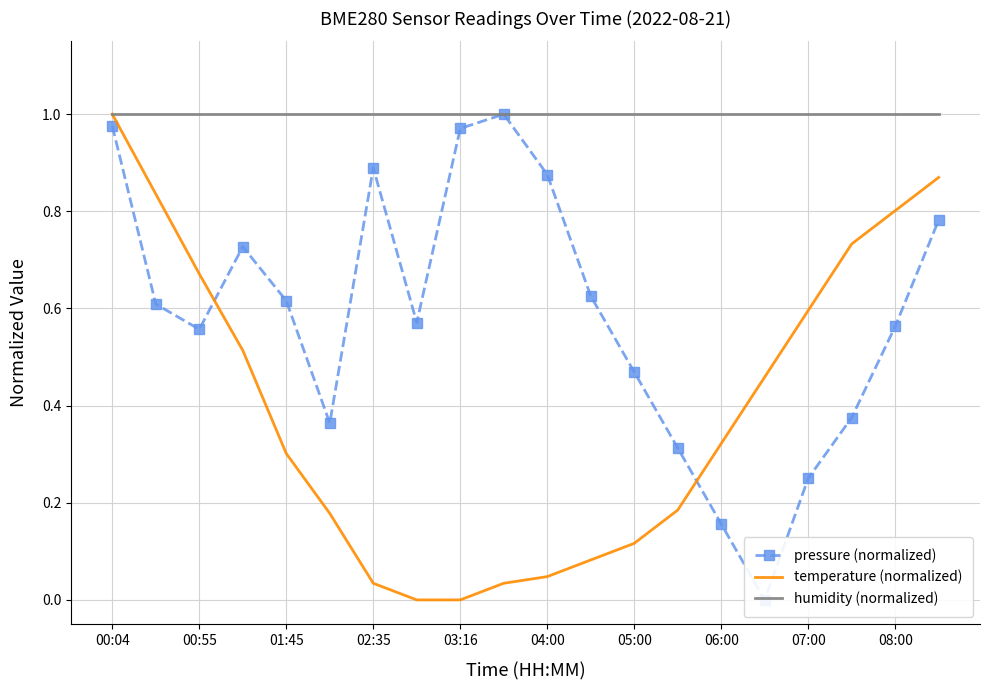

List the series in order of their overall mean, highest first.

humidity (normalized), pressure (normalized), temperature (normalized)